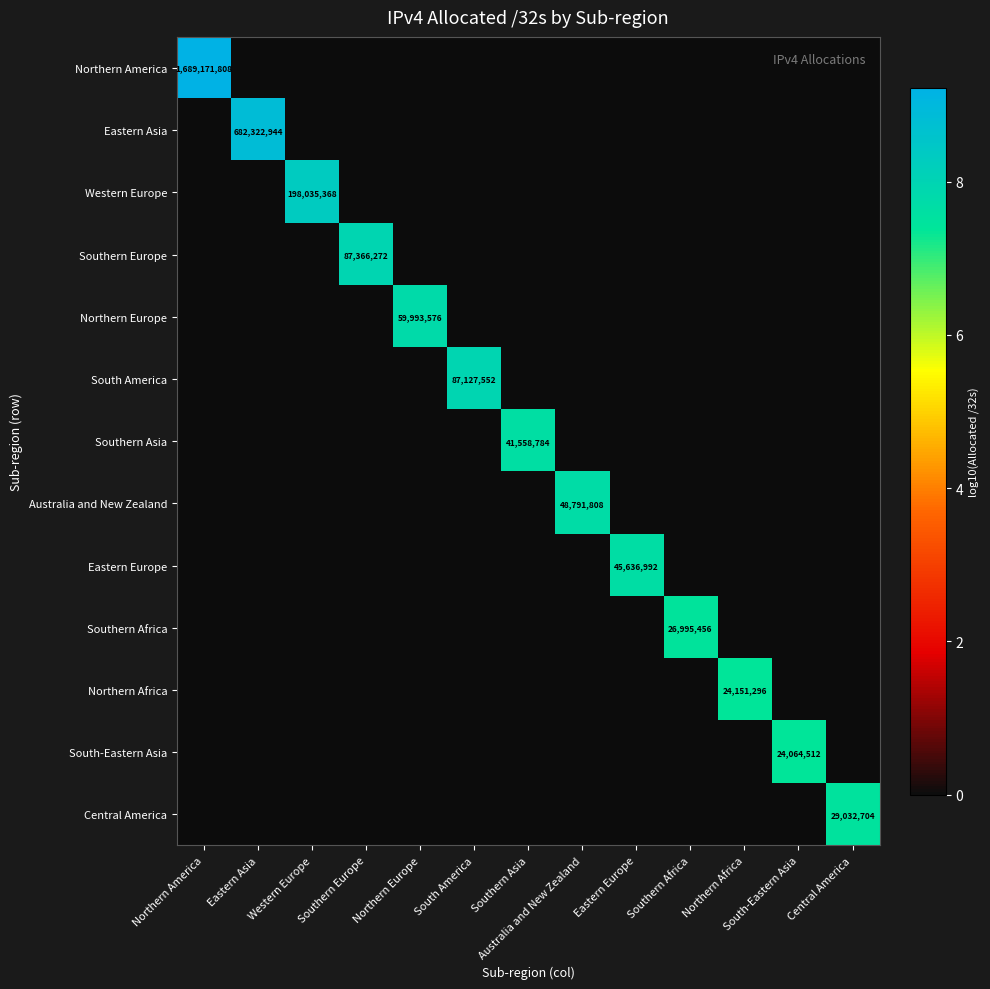

The Northern Europe series shows 107453399 at Northern Europe. True or false?

False